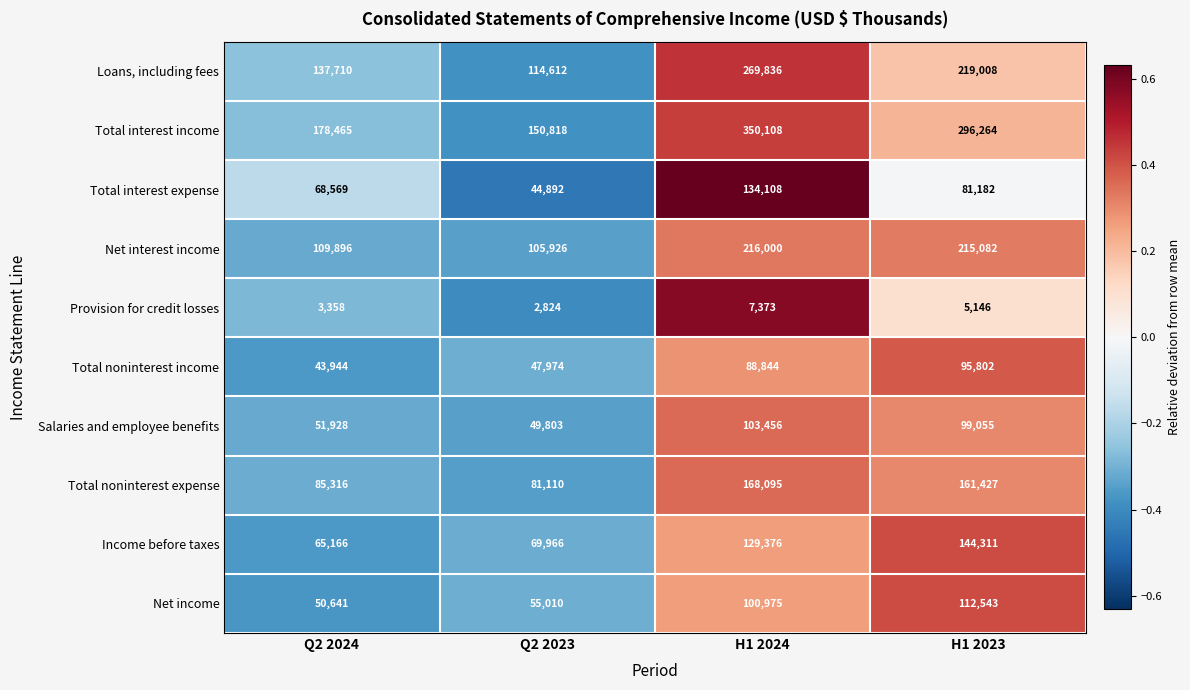

Count the number of data series in this chart.

10